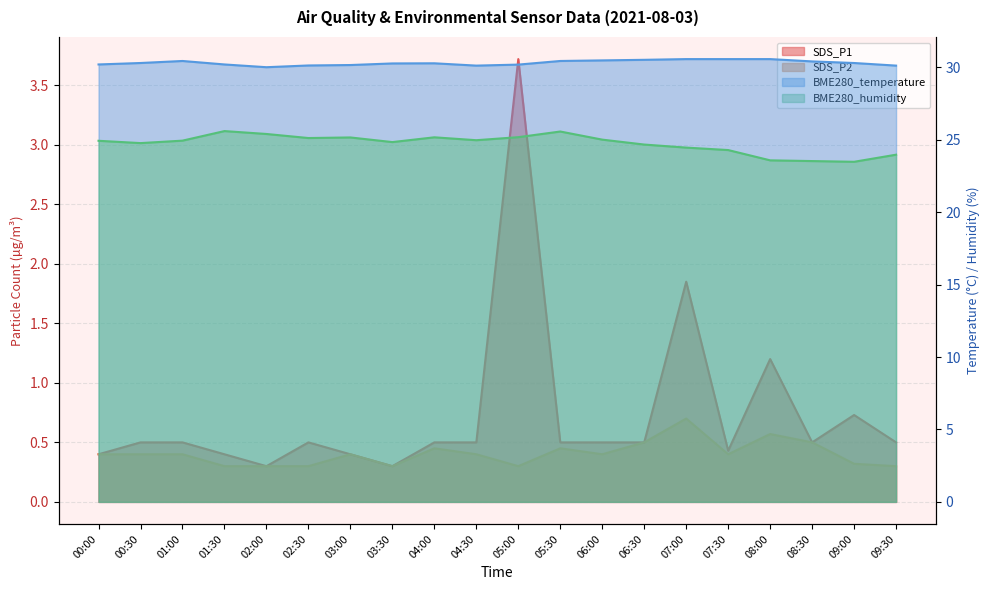

The SDS_P2 series shows 0.4 at 00:30. True or false?

True